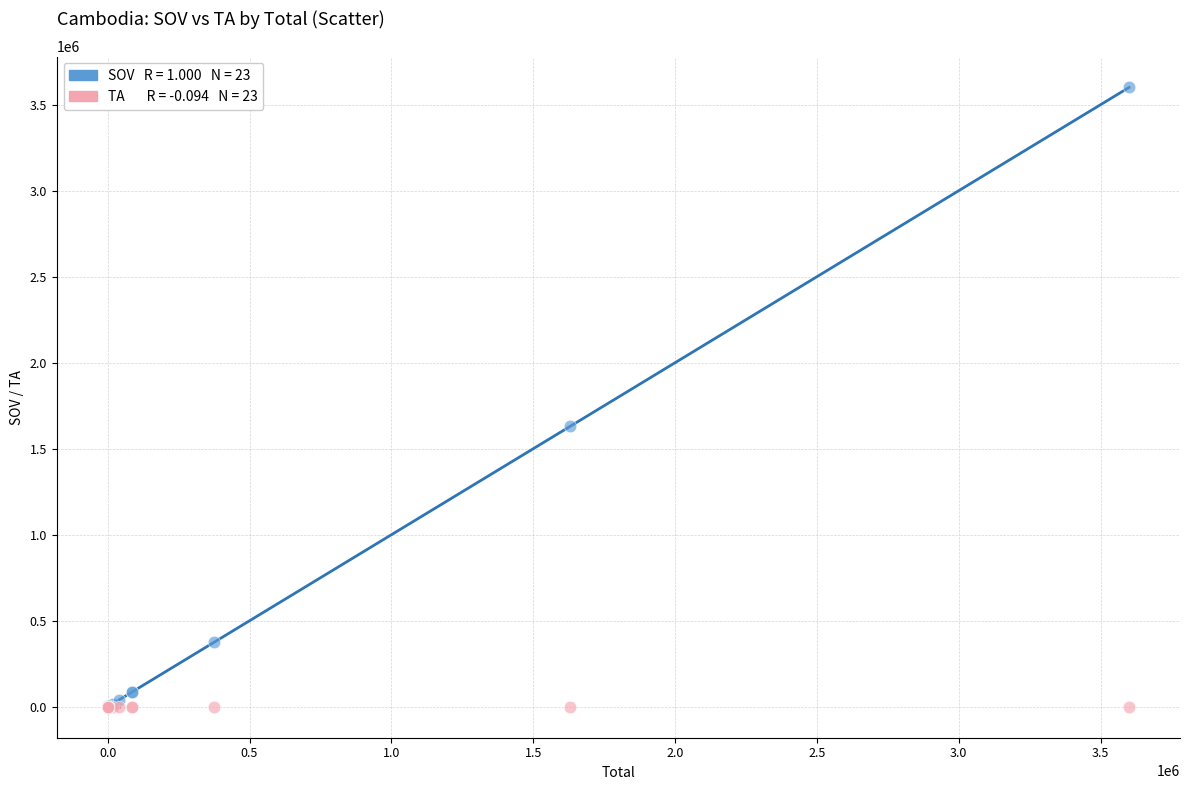

Across all series, what Y value is closest to 1800000?

1630200.0